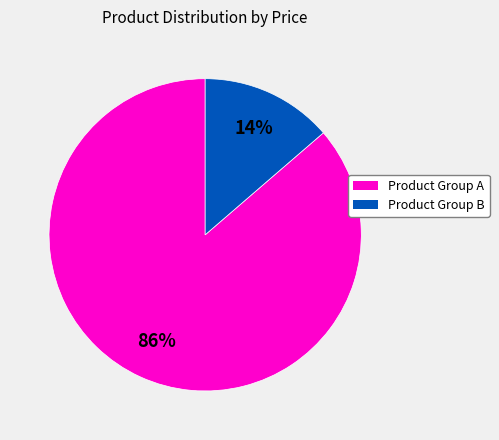

Does any single category account for the majority?

Yes